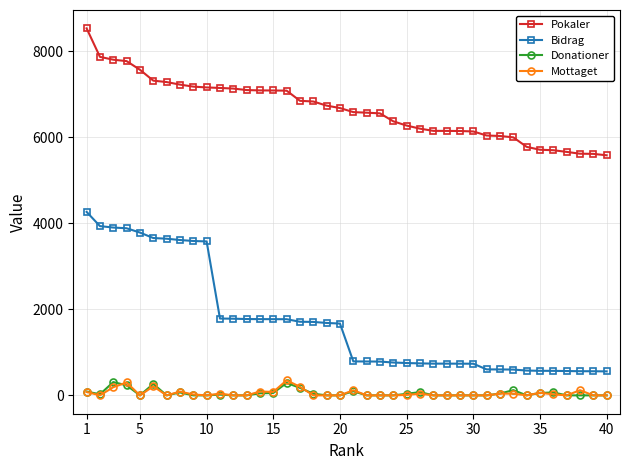

Does the chart display data point markers on the line(s)?

Yes